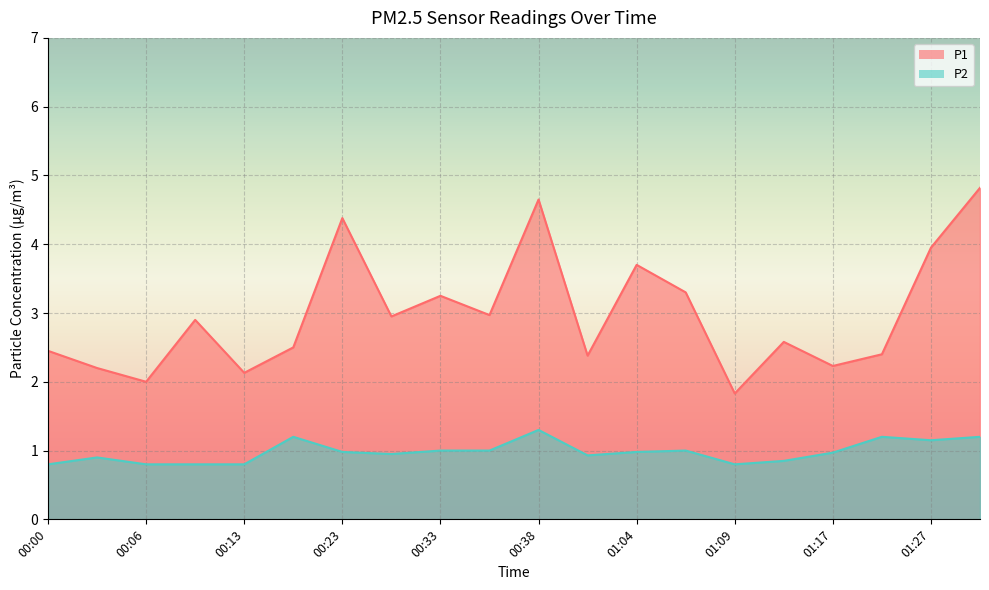

At which label does P2 reach its minimum?

00:00